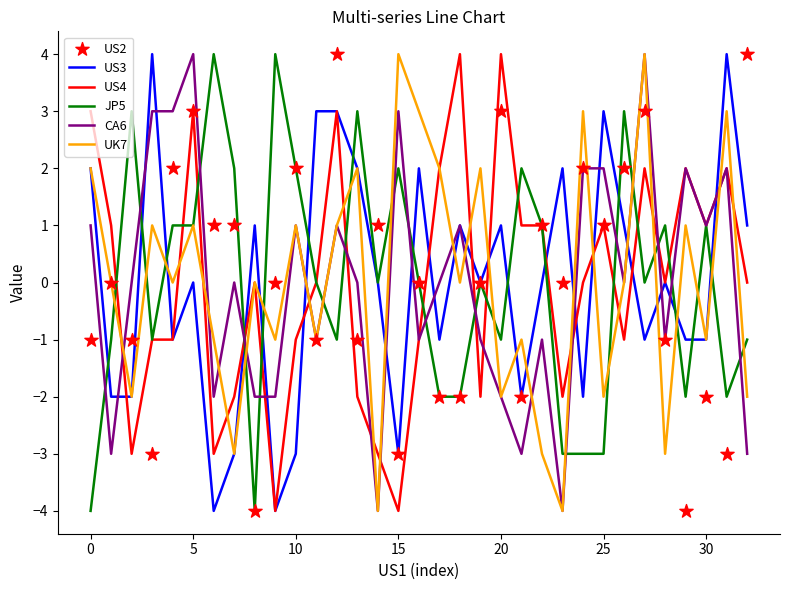

What are all the series names shown in the legend?

US3, US4, JP5, CA6, UK7, US2